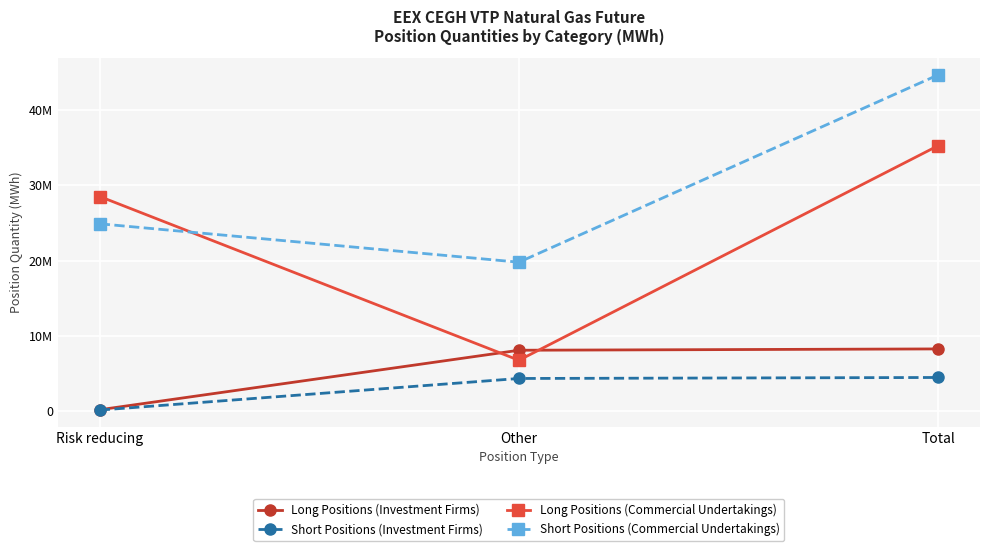

What is the label of the 2nd point from the right?

Other